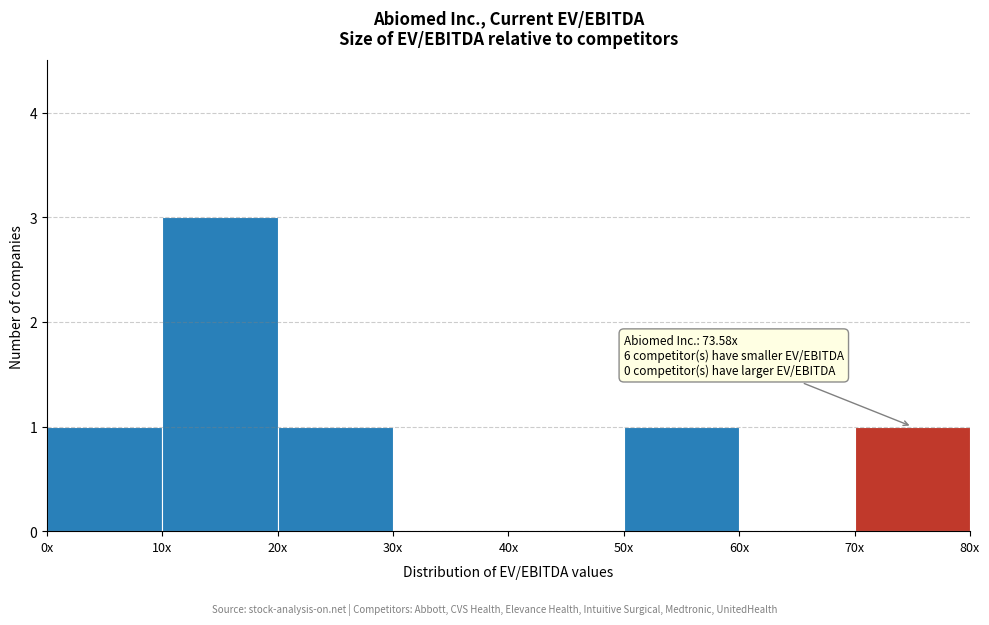

Reading left to right, what are all the values shown in this chart?

0x=1	10x=3	20x=1	30x=0	40x=0	50x=1	60x=0	70x=1